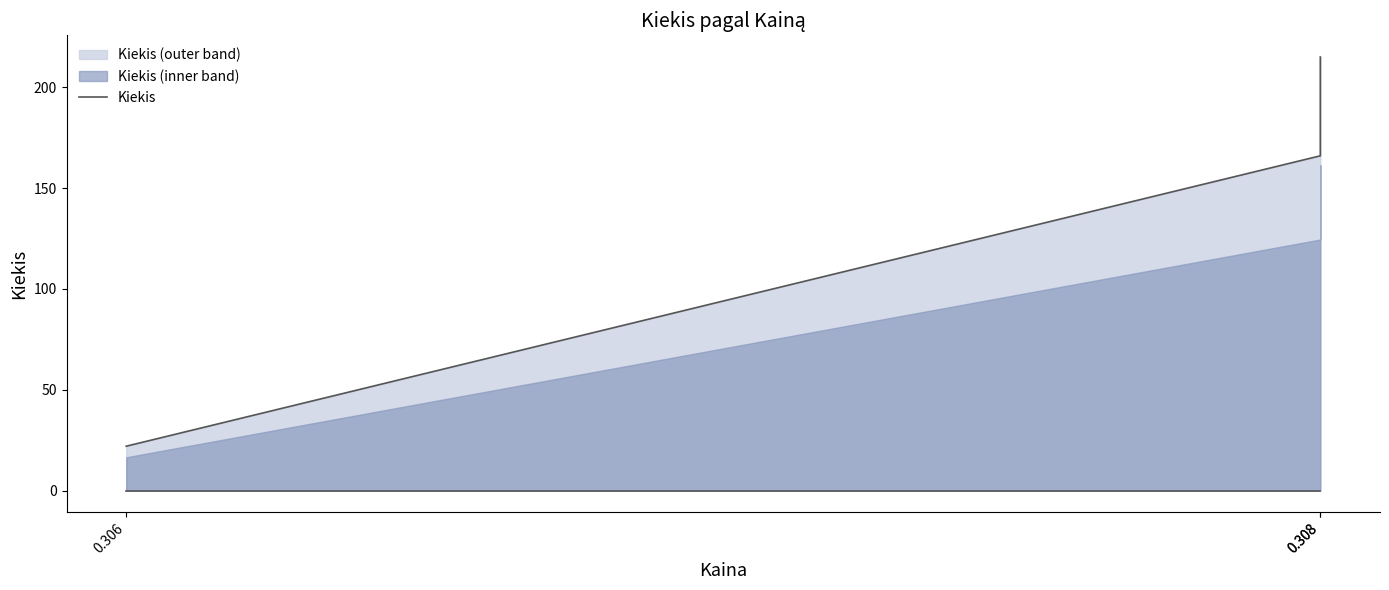

How many values are between 22 and 215?

3